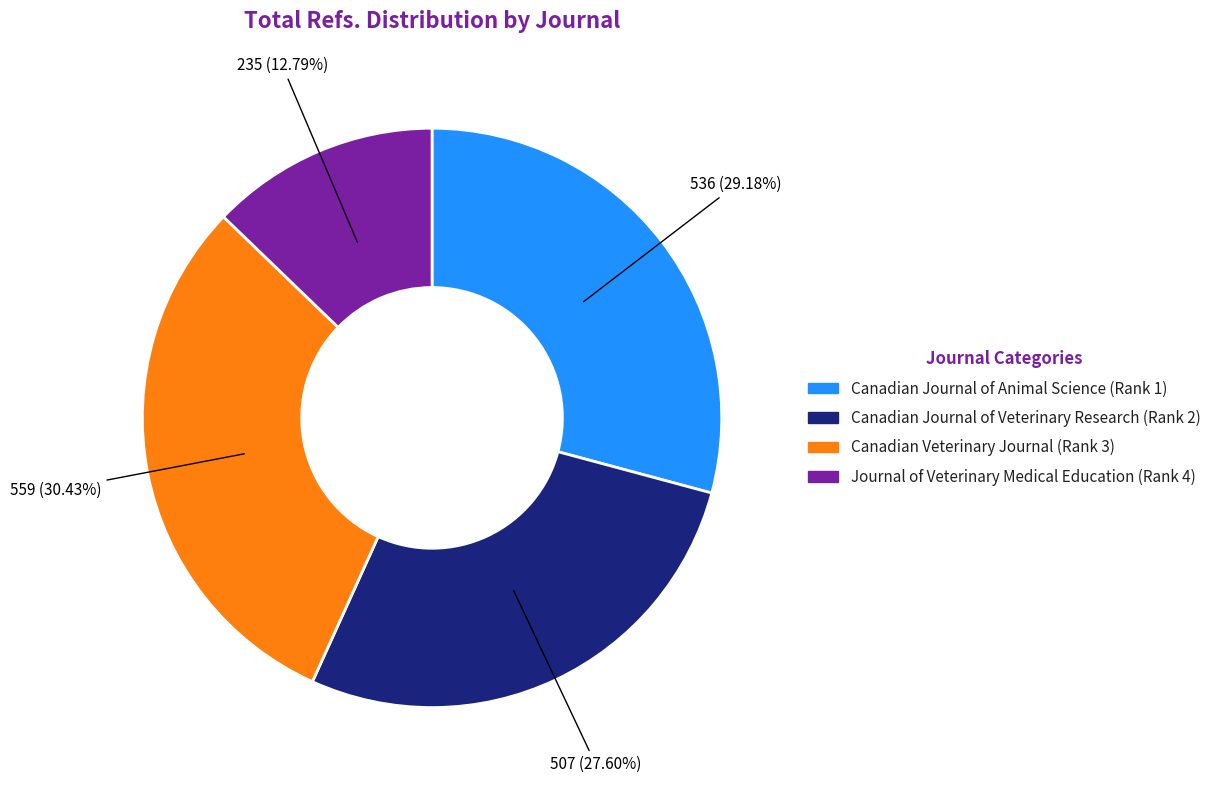

True or false: Canadian Journal of Veterinary Research (Rank 2) accounts for 28% of the total.

True